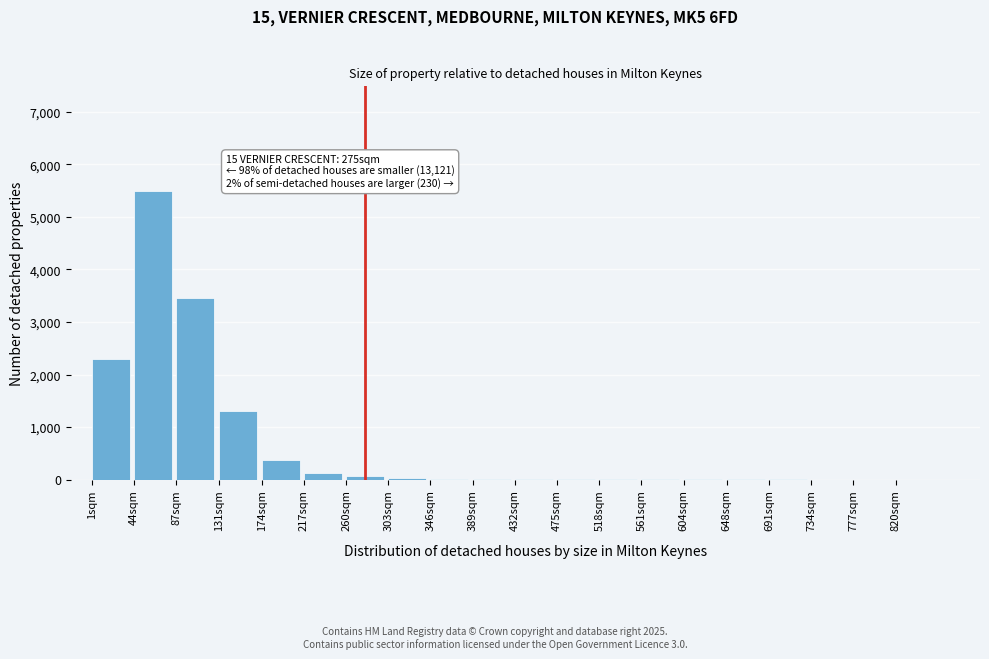

What is the maximum value shown in the chart?

5500